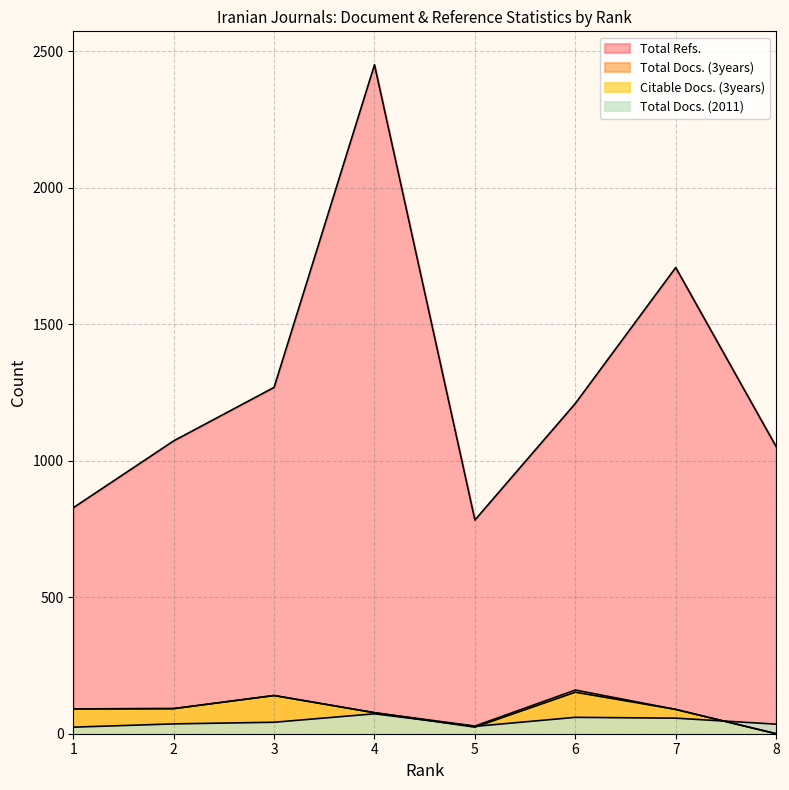

After their last crossing, which series has the higher values: Citable Docs. (3years) or Total Docs. (2011)?

Total Docs. (2011)